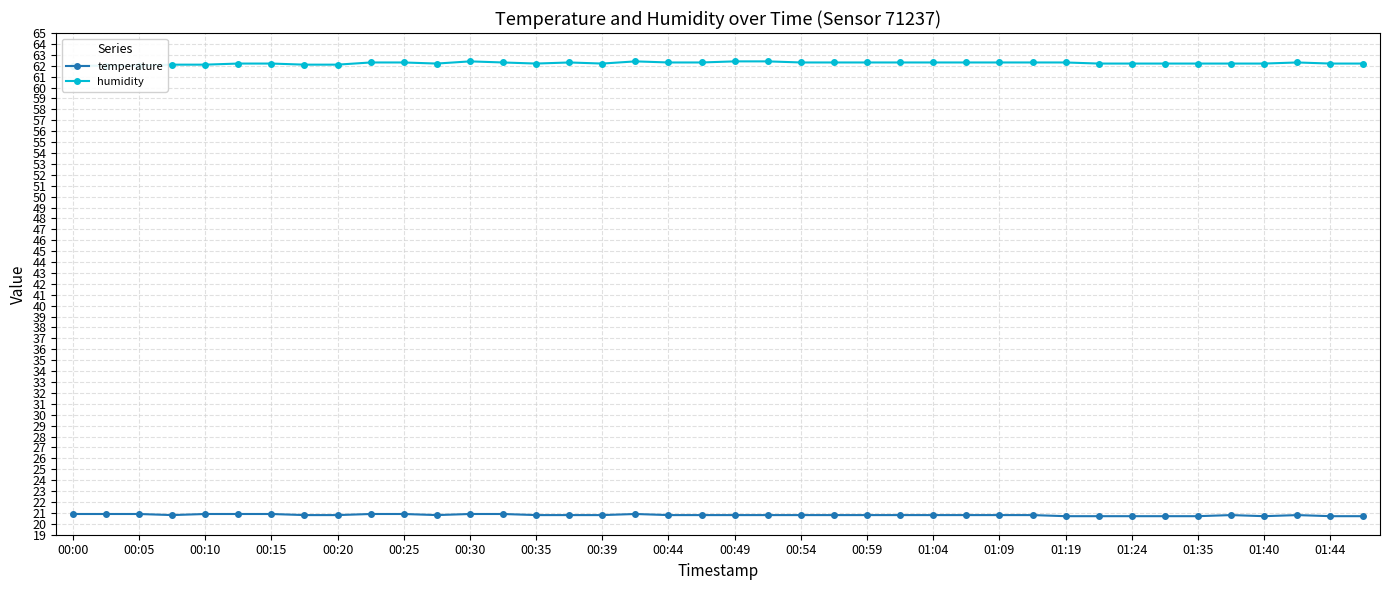

The value of temperature at 01:09 is 29.7. True or false?

False